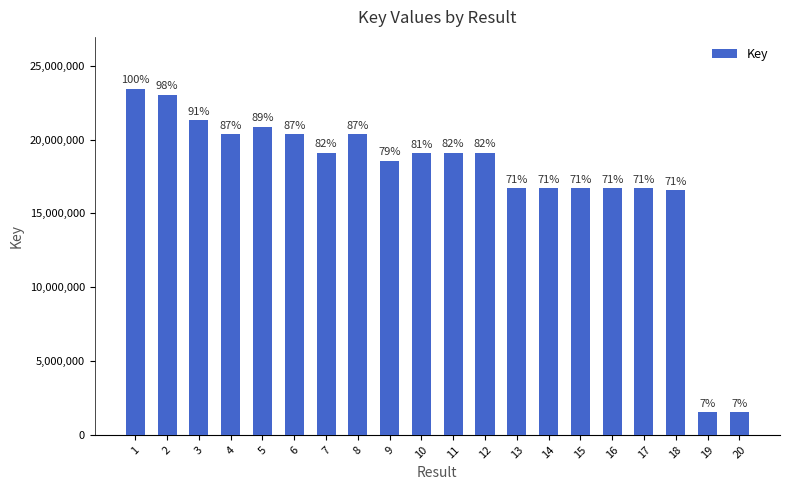

Where does the data first go above 19127172?

1